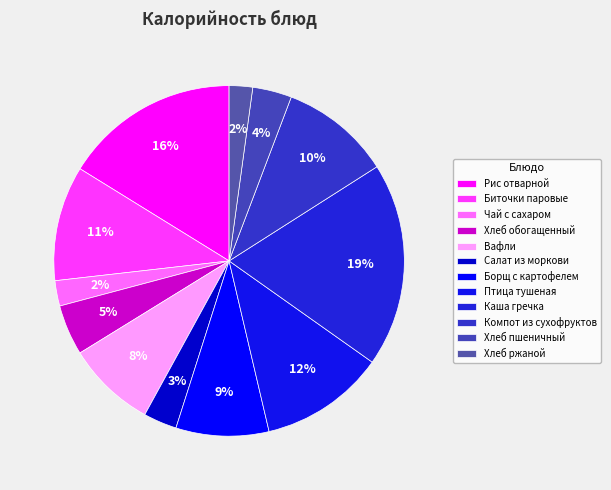

How many slices are in this pie chart?

12